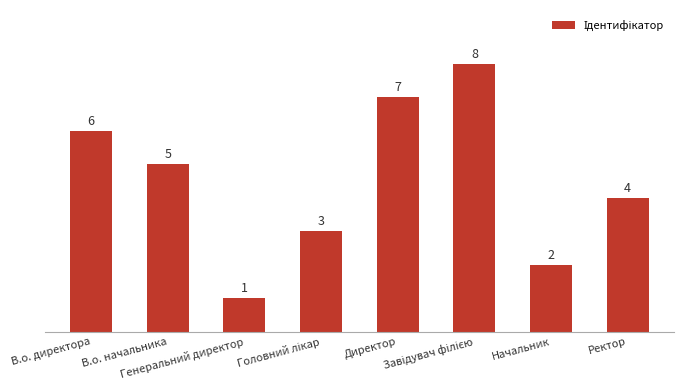

What is the difference between the maximum and minimum values?

7